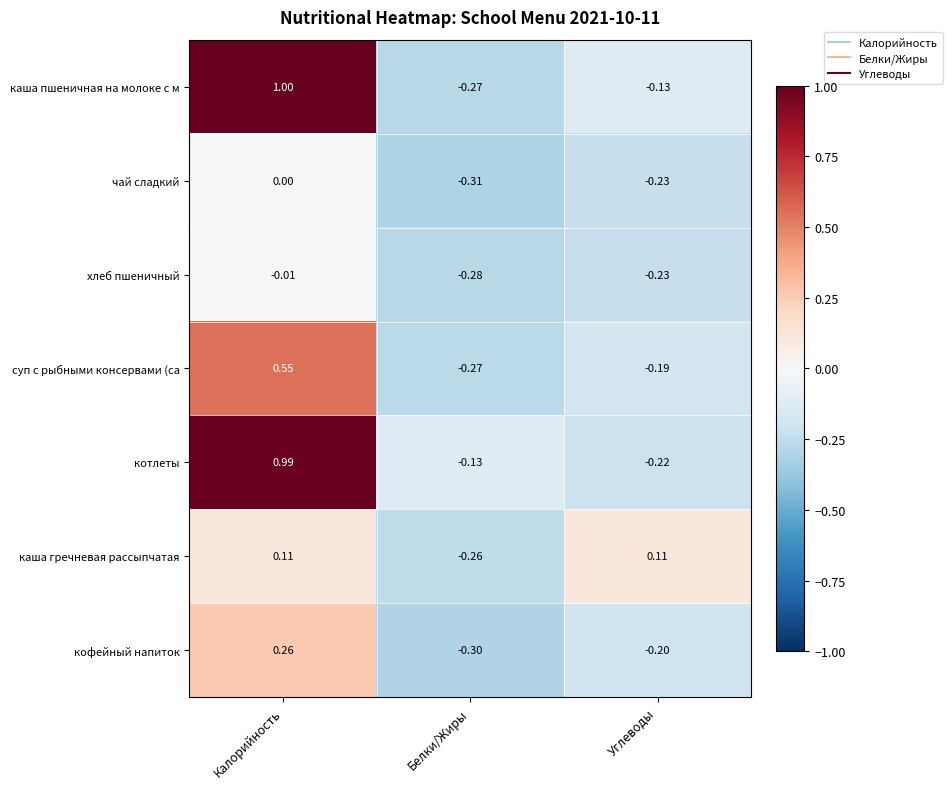

Which label corresponds to the largest value in the chart?

Калорийность